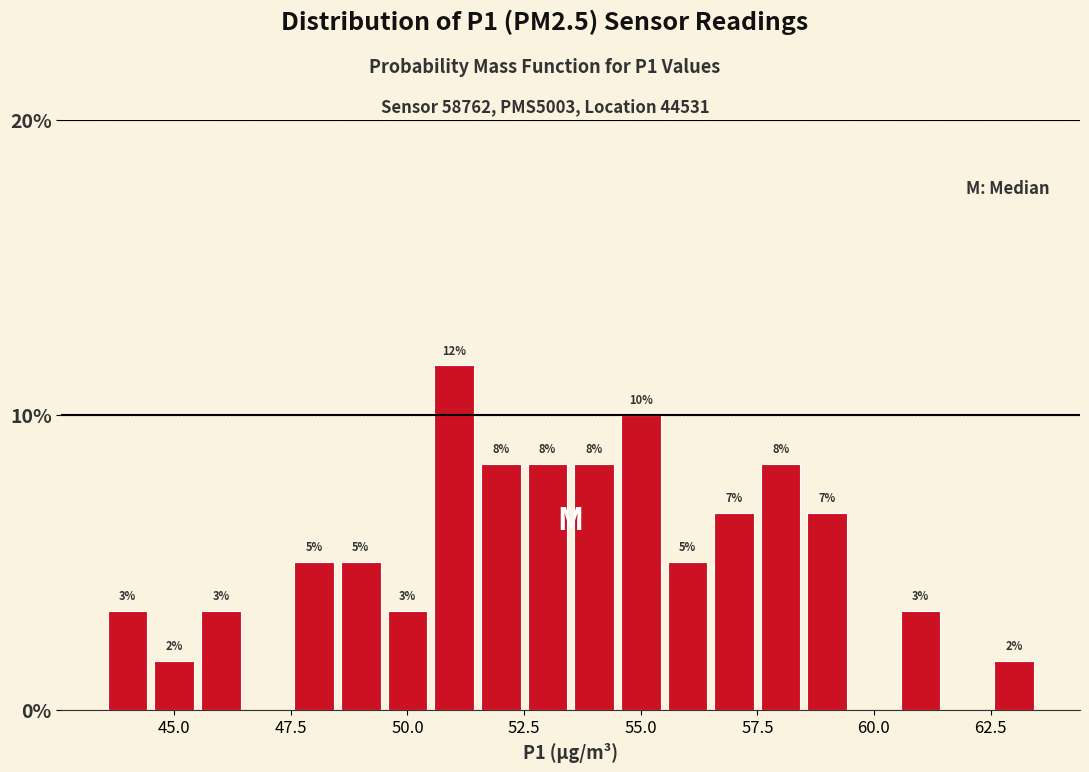

Around what value on the x-axis is the tallest bar? Give the approximate position of its centre, as read against the axis.

51.0